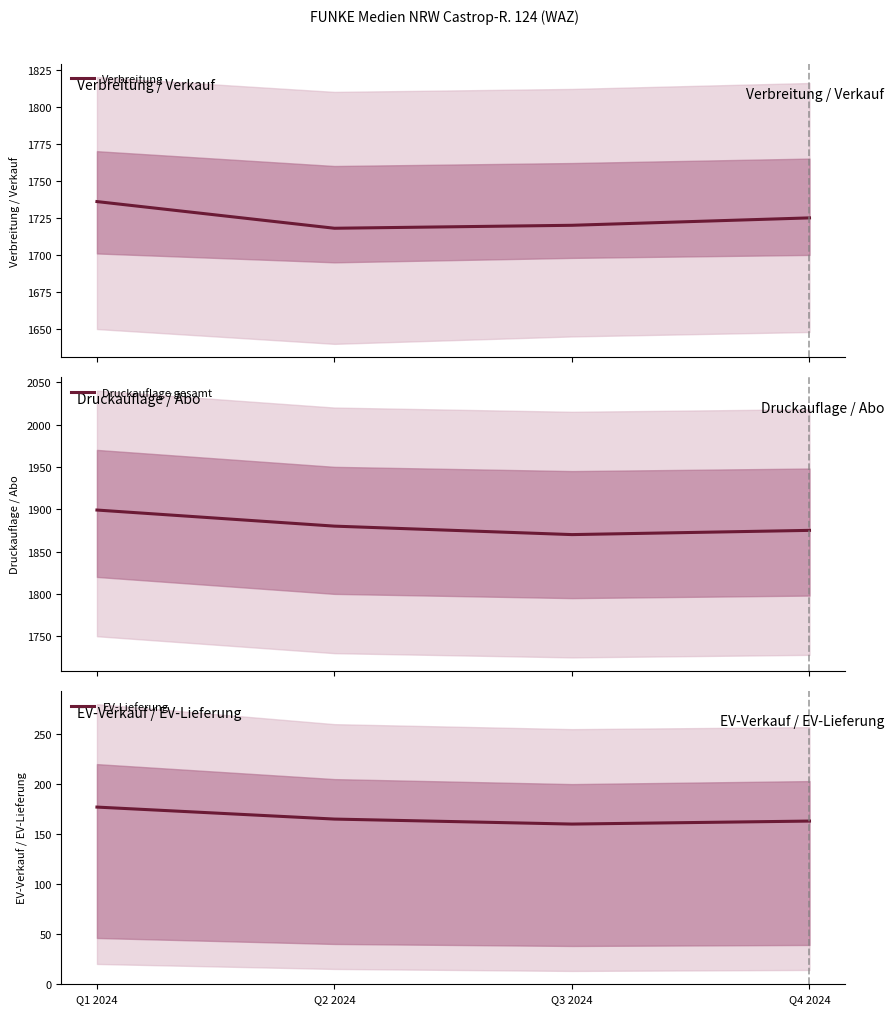

How many lines are shown in the chart?

3